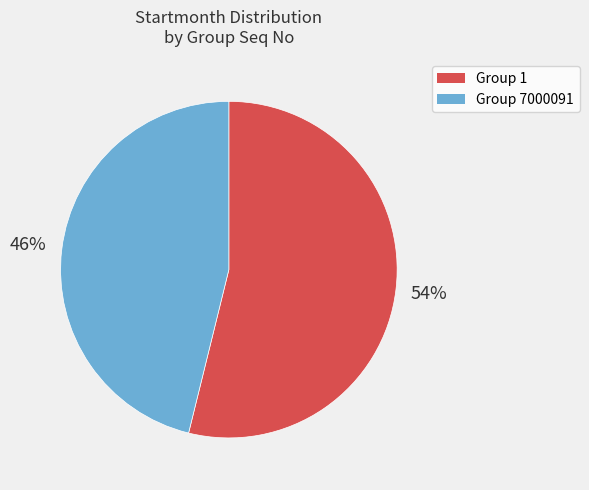

To the nearest percent, what is the difference between the largest and smallest slice percentages?

8%